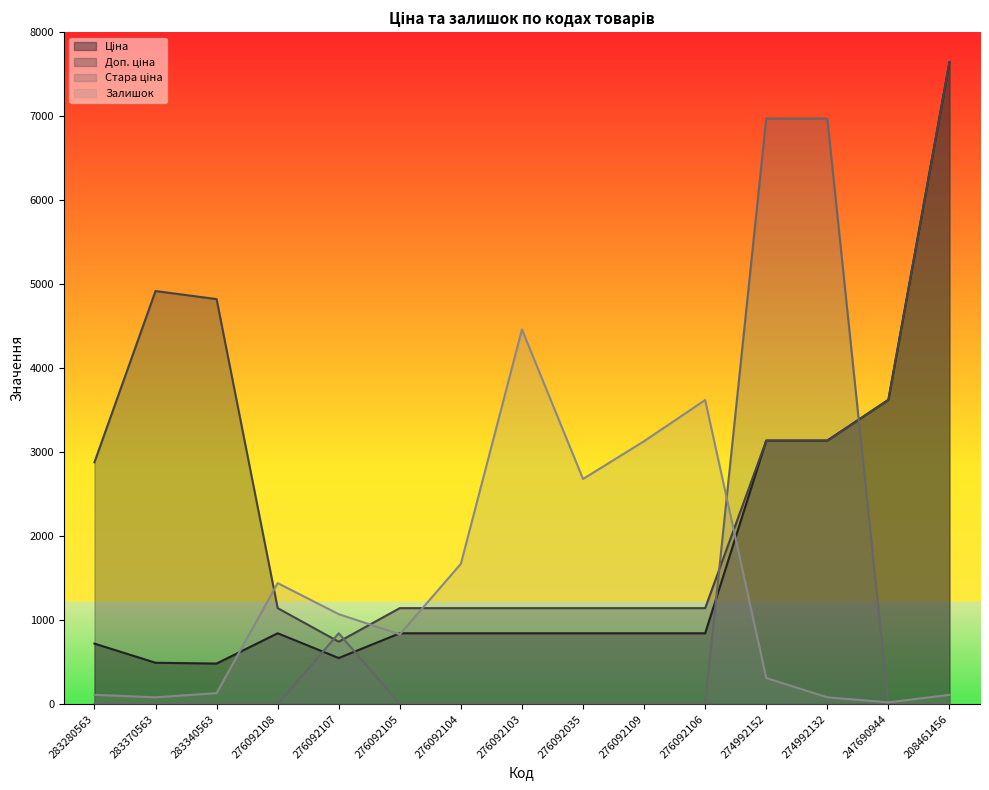

True or false: Залишок has a value of 310.0 at 274992152.

True